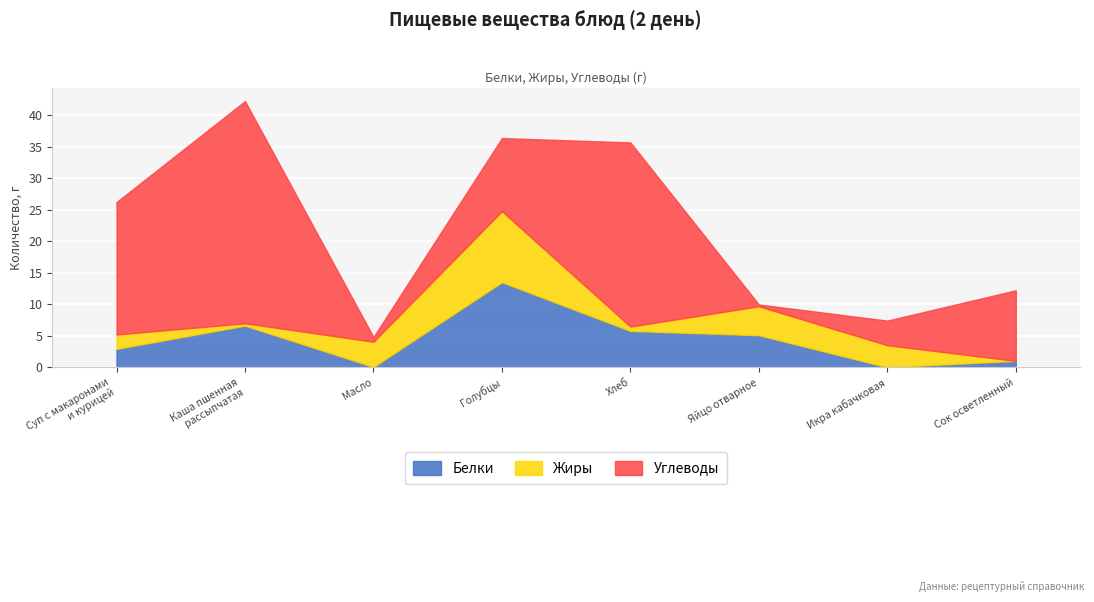

What is the difference between the highest and lowest values at Каша пшенная
рассыпчатая?

34.9